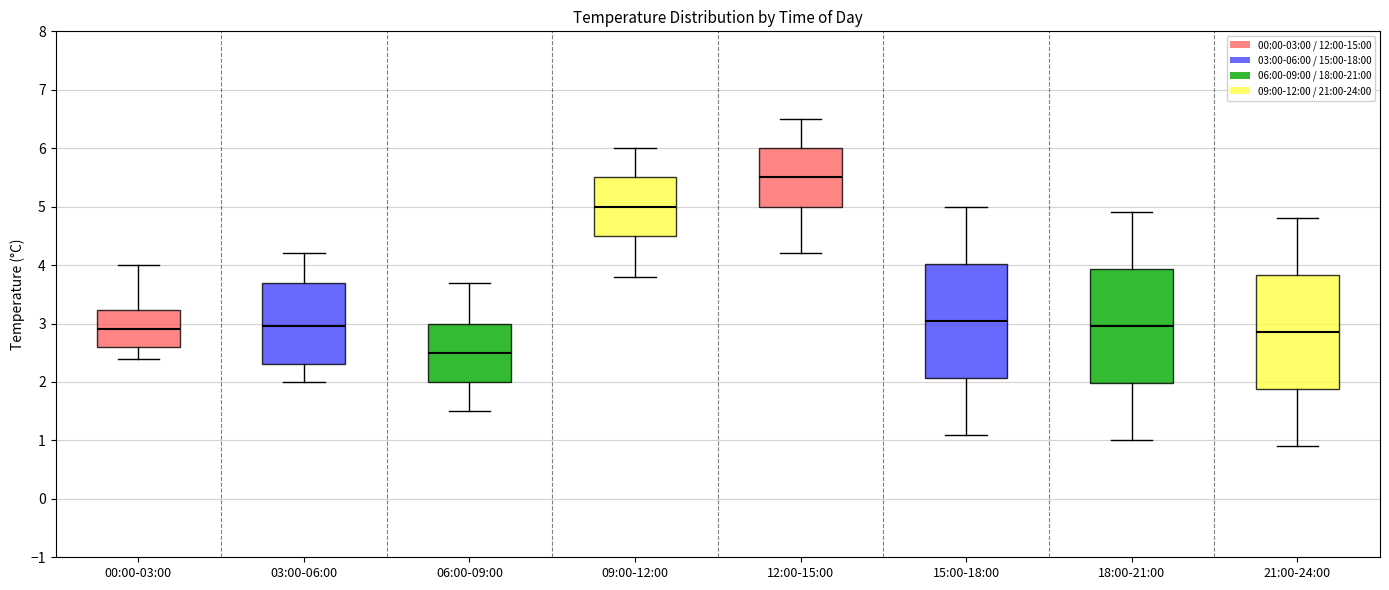

Reading left to right, transcribe this box plot: for each box, give where its median line is, the range the box spans, and where its two whiskers end, as read against the y-axis. The values are not printed on the chart, so give them approximately, as read against the axis.

00:00-03:00: median 2.9, box 2.6 to 3.2, whiskers 2.4 to 4.0
03:00-06:00: median 3.0, box 2.3 to 3.7, whiskers 2.0 to 4.2
06:00-09:00: median 2.5, box 2.0 to 3.0, whiskers 1.5 to 3.7
09:00-12:00: median 5.0, box 4.5 to 5.5, whiskers 3.8 to 6.0
12:00-15:00: median 5.5, box 5.0 to 6.0, whiskers 4.2 to 6.5
15:00-18:00: median 3.1, box 2.1 to 4.0, whiskers 1.1 to 5.0
18:00-21:00: median 3.0, box 2.0 to 3.9, whiskers 1.0 to 4.9
21:00-24:00: median 2.9, box 1.9 to 3.8, whiskers 0.9 to 4.8